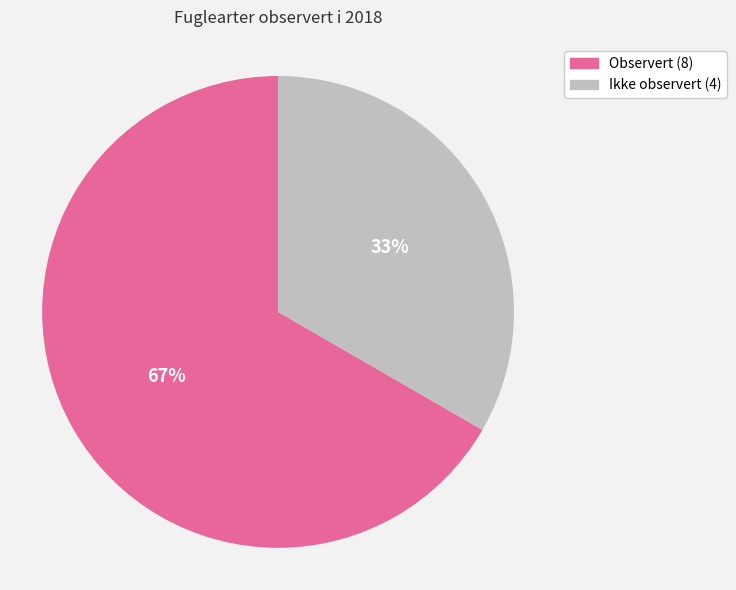

Does any single category account for the majority?

Yes